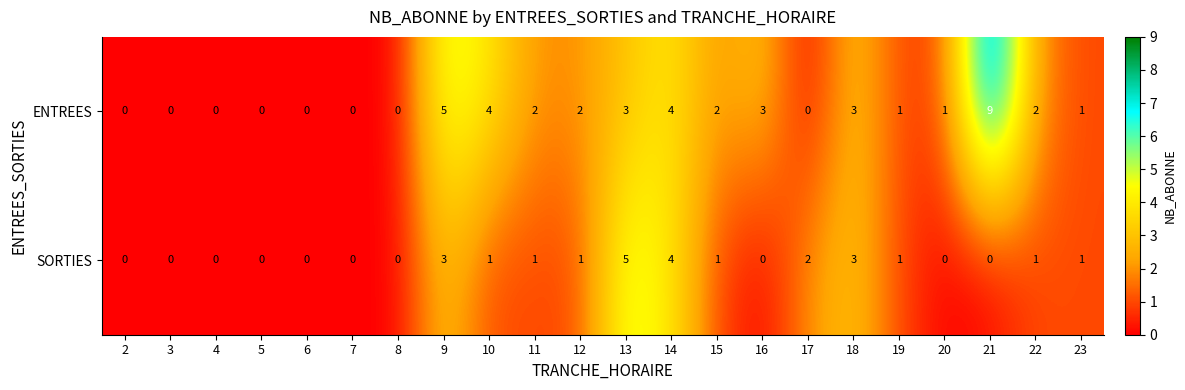

At which label does ENTREES reach its peak?

21